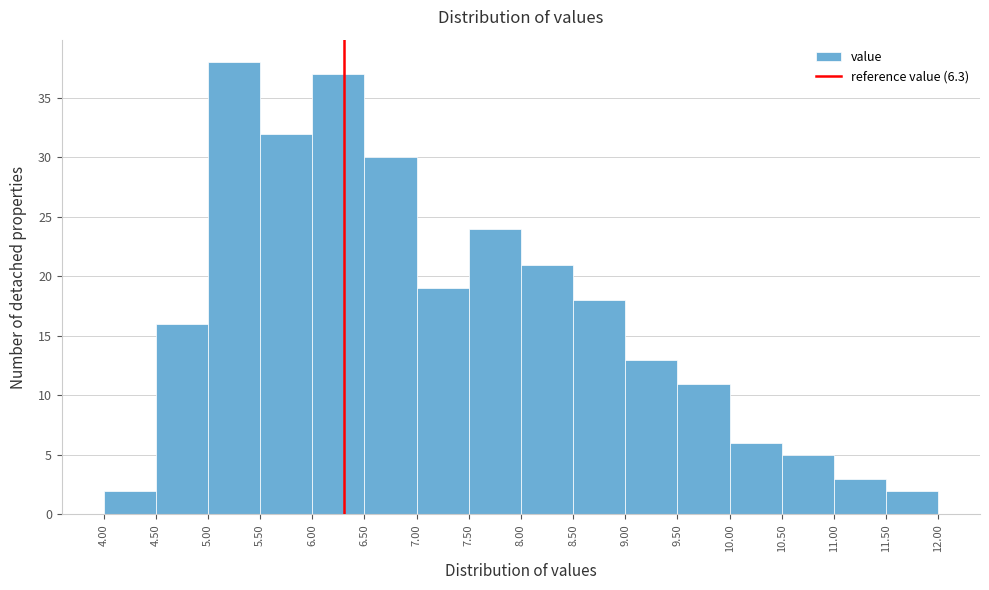

Reading left to right, list every bar in this chart as the range it spans on the x-axis followed by its height. The values are not printed on the chart, so give them approximately, as read against the axis.

4.00 to 4.50: 2
4.50 to 5.00: 16
5.00 to 5.50: 38
5.50 to 6.00: 32
6.00 to 6.50: 37
6.50 to 7.00: 30
7.00 to 7.50: 19
7.50 to 8.00: 24
8.00 to 8.50: 21
8.50 to 9.00: 18
9.00 to 9.50: 13
9.50 to 10.00: 11
10.00 to 10.50: 6
10.50 to 11.00: 5
11.00 to 11.50: 3
11.50 to 12.00: 2